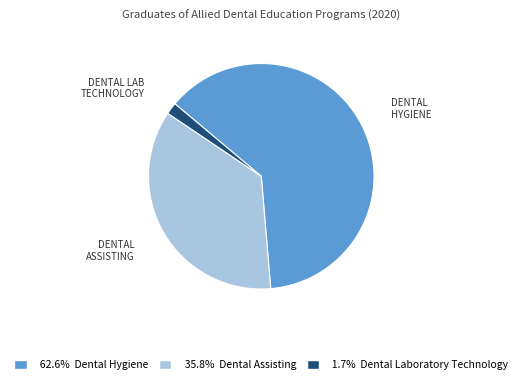

Does any single category account for the majority?

Yes